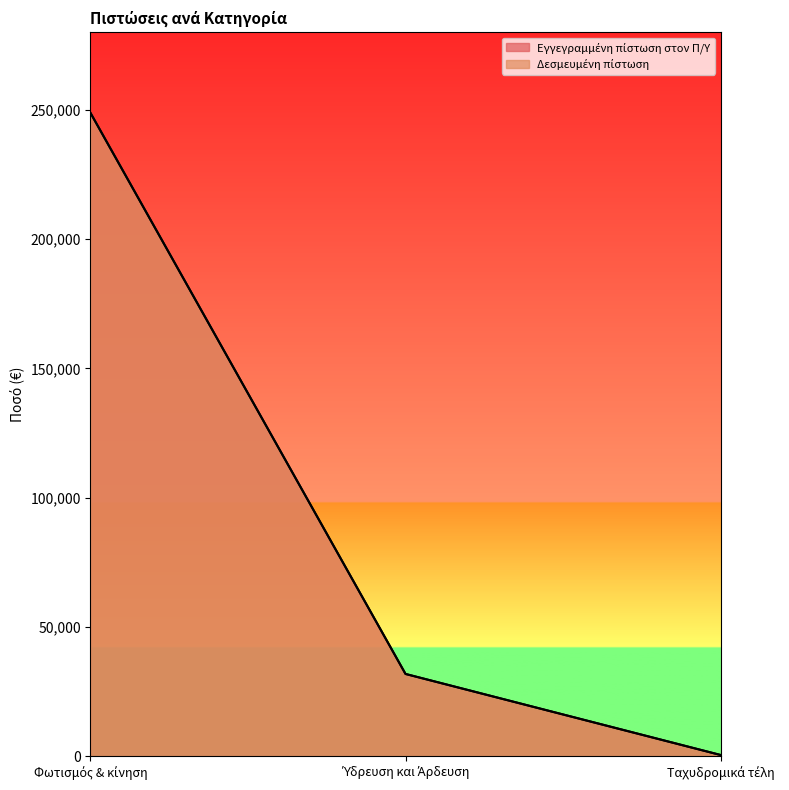

How many lines are shown in the chart?

2